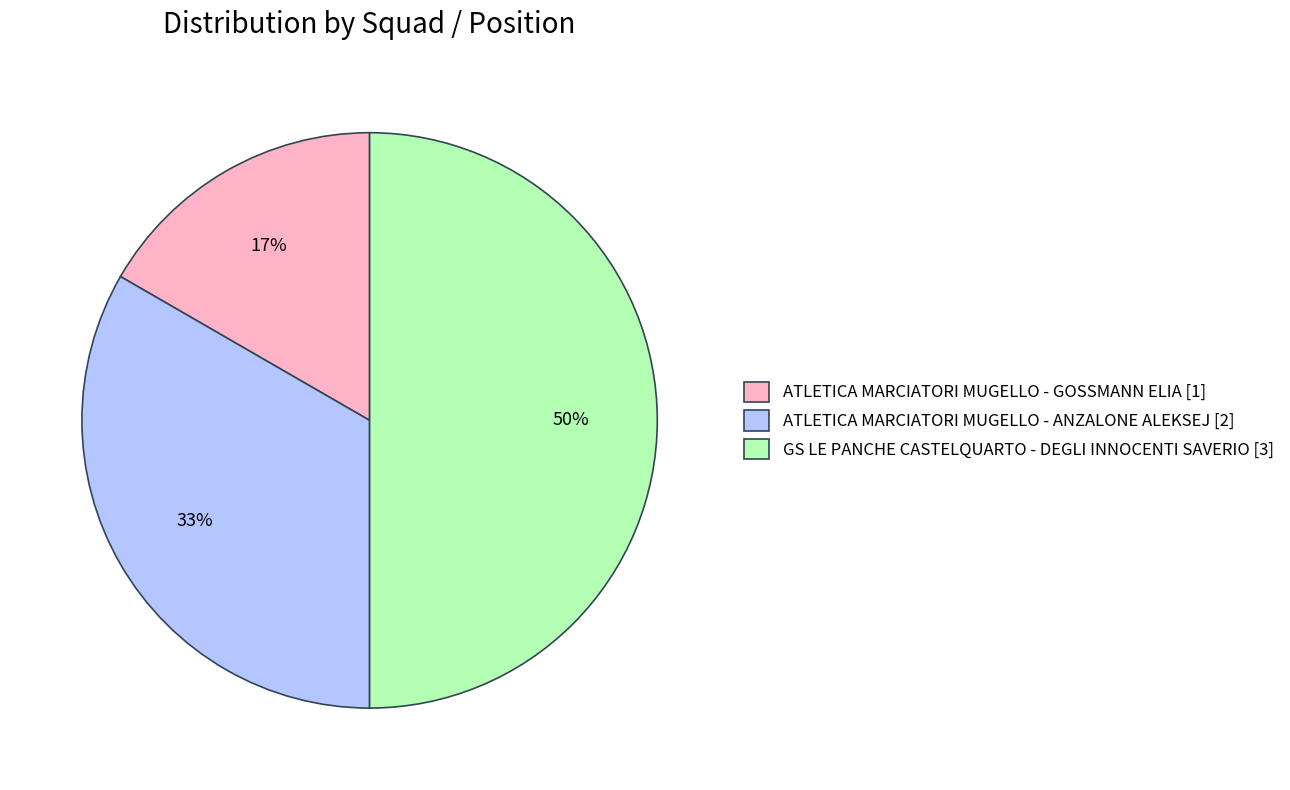

Is the sum of GS LE PANCHE CASTELQUARTO - DEGLI INNOCENTI SAVERIO [3] and ATLETICA MARCIATORI MUGELLO - GOSSMANN ELIA [1] greater than half?

Yes